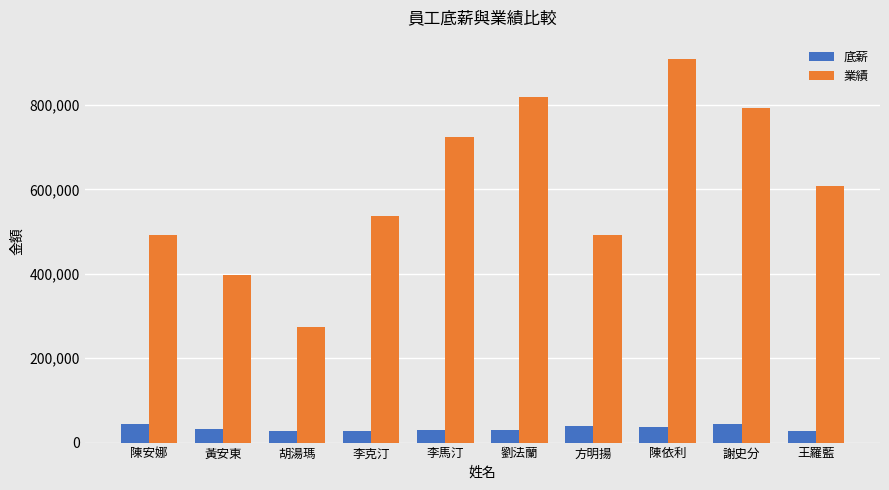

What are all the series names shown in the legend?

底薪, 業績